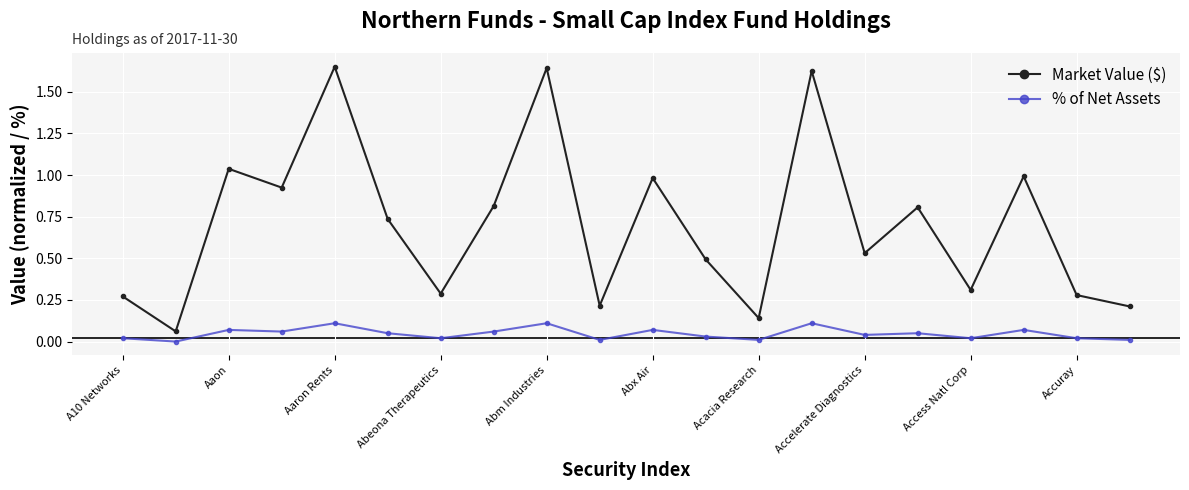

List the series in order of their peak value, lowest first.

% of Net Assets, Market Value ($)